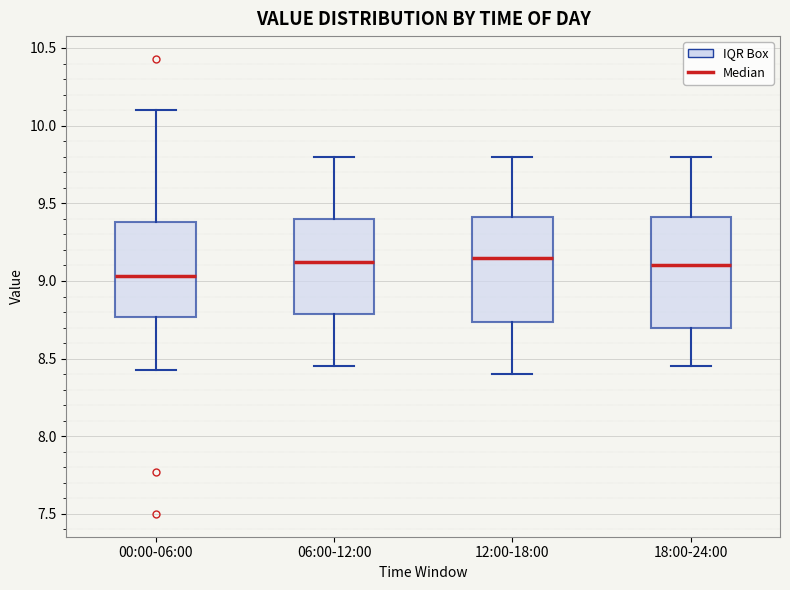

Reading left to right, transcribe this box plot: for each box, give where its median line is, the range the box spans, and where its two whiskers end, as read against the y-axis. The values are not printed on the chart, so give them approximately, as read against the axis.

00:00-06:00: median 9.05, box 8.75 to 9.40, whiskers 8.45 to 10.10
06:00-12:00: median 9.15, box 8.80 to 9.40, whiskers 8.45 to 9.80
12:00-18:00: median 9.15, box 8.75 to 9.40, whiskers 8.40 to 9.80
18:00-24:00: median 9.10, box 8.70 to 9.40, whiskers 8.45 to 9.80